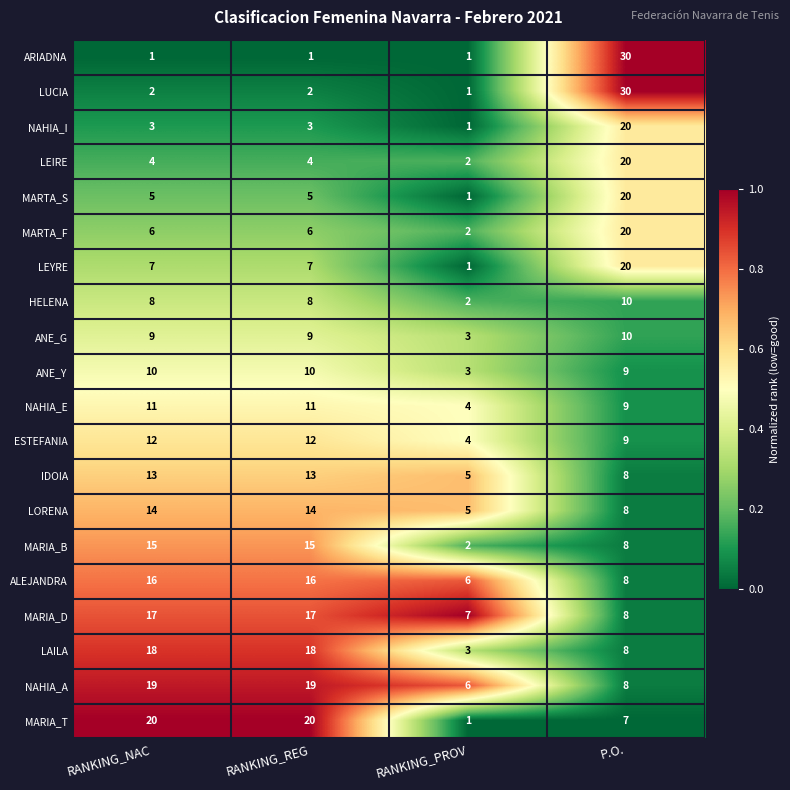

What is the difference between the highest and lowest values at RANKING_PROV?

6